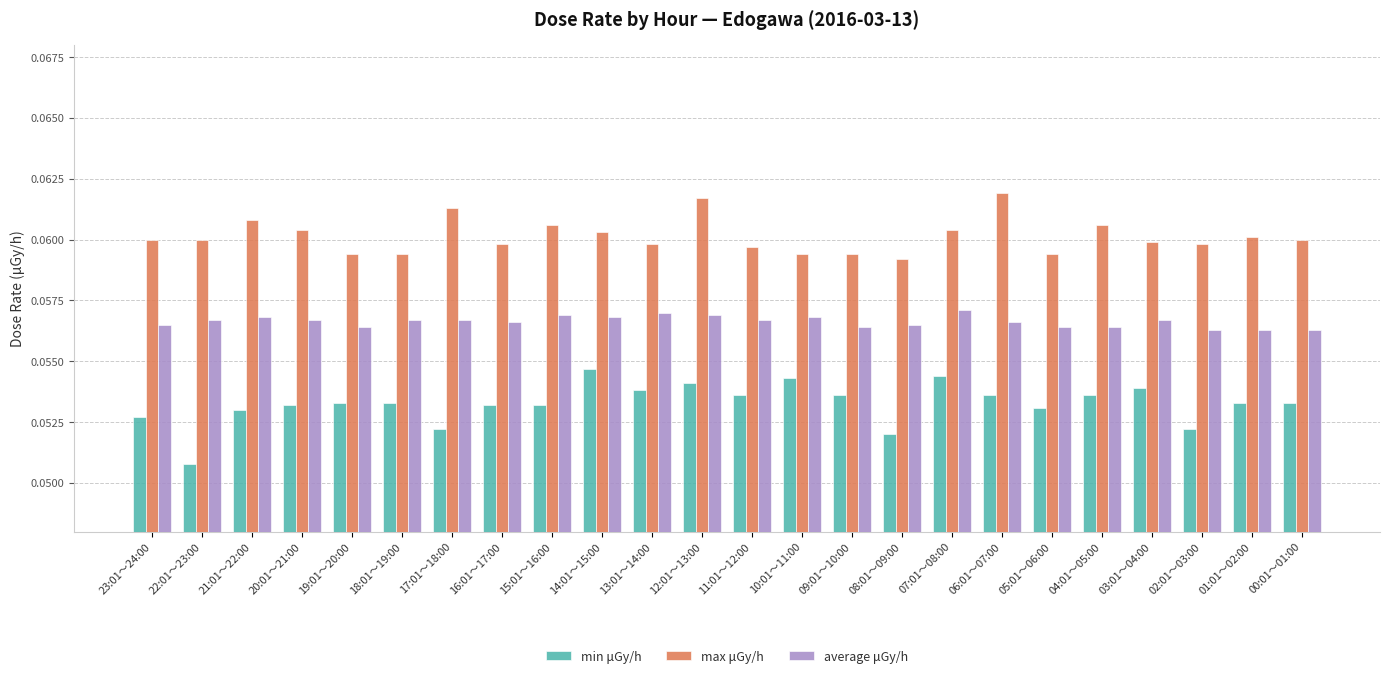

List the series in order of their peak value, lowest first.

min μGy/h, average μGy/h, max μGy/h